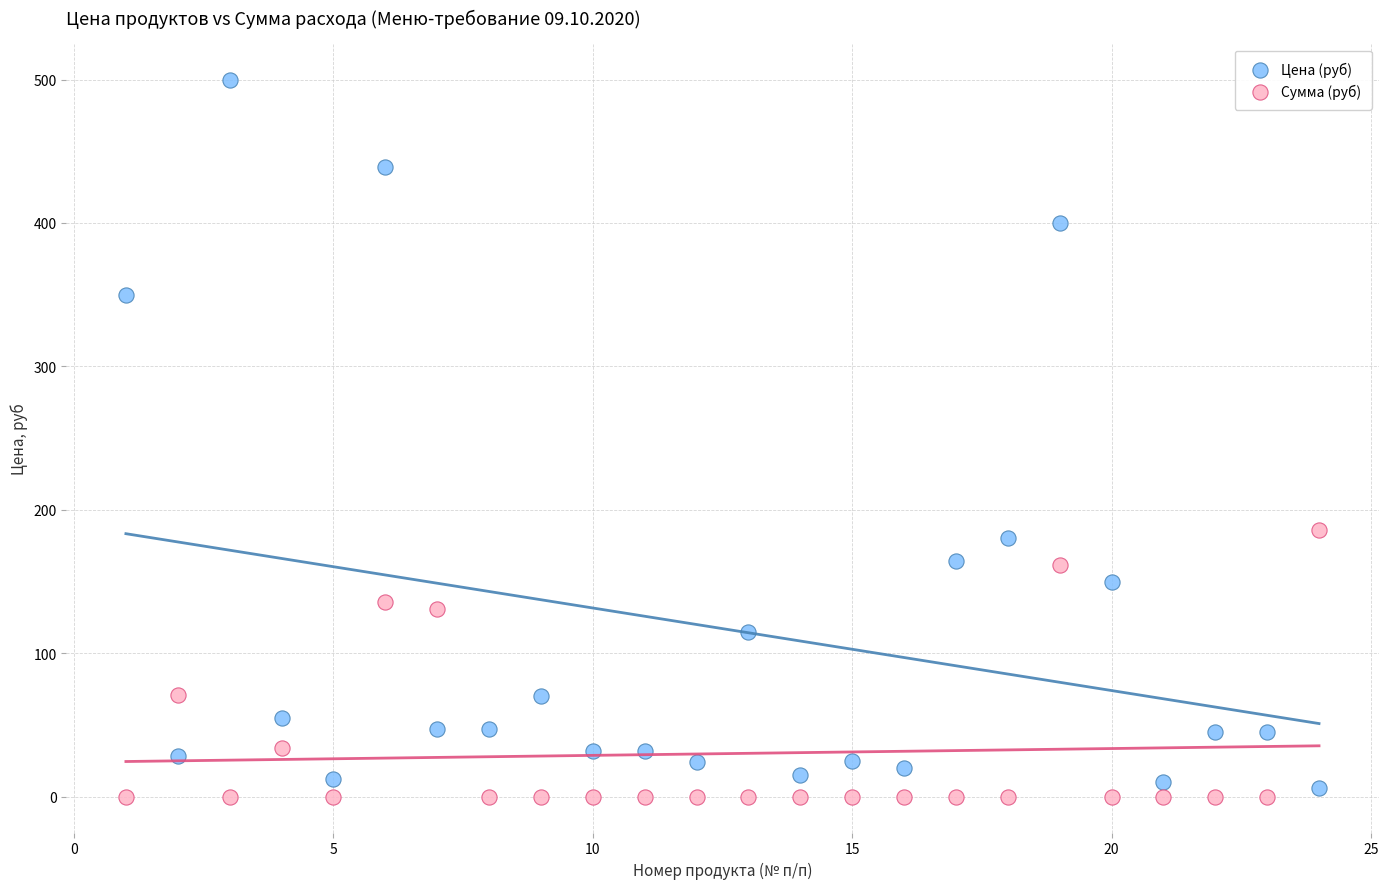

Which series has the largest Y range (max minus min)?

Цена (руб)